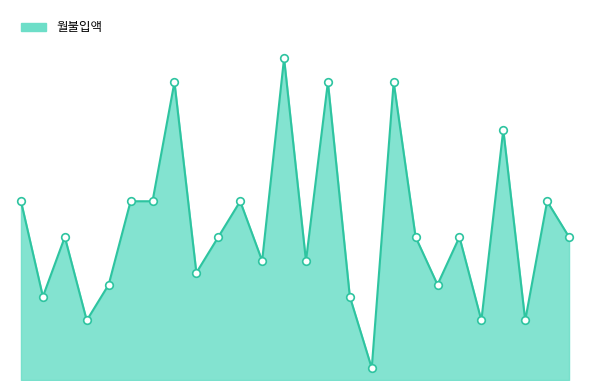

Does the chart have visible grid lines?

No